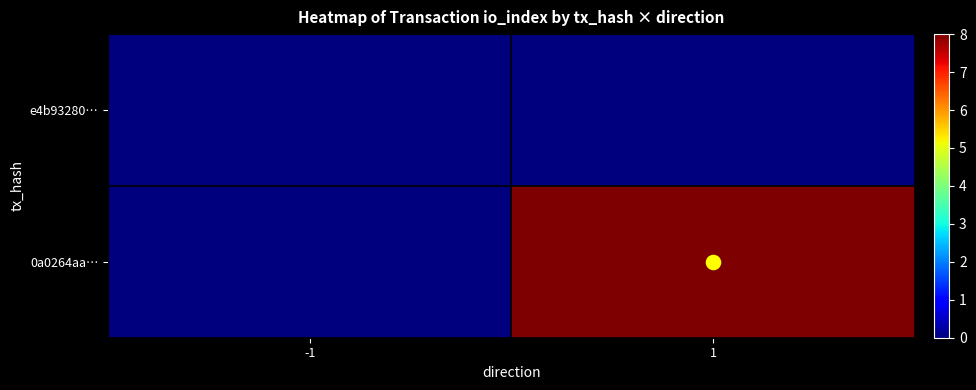

At how many categories does at least one series exceed 6?

1